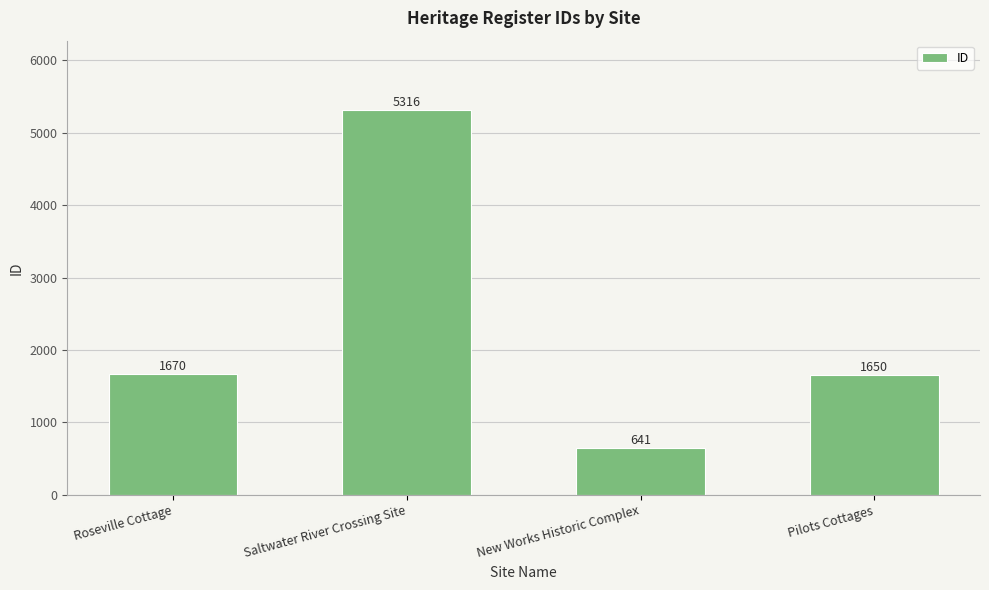

Are the bars horizontal?

No